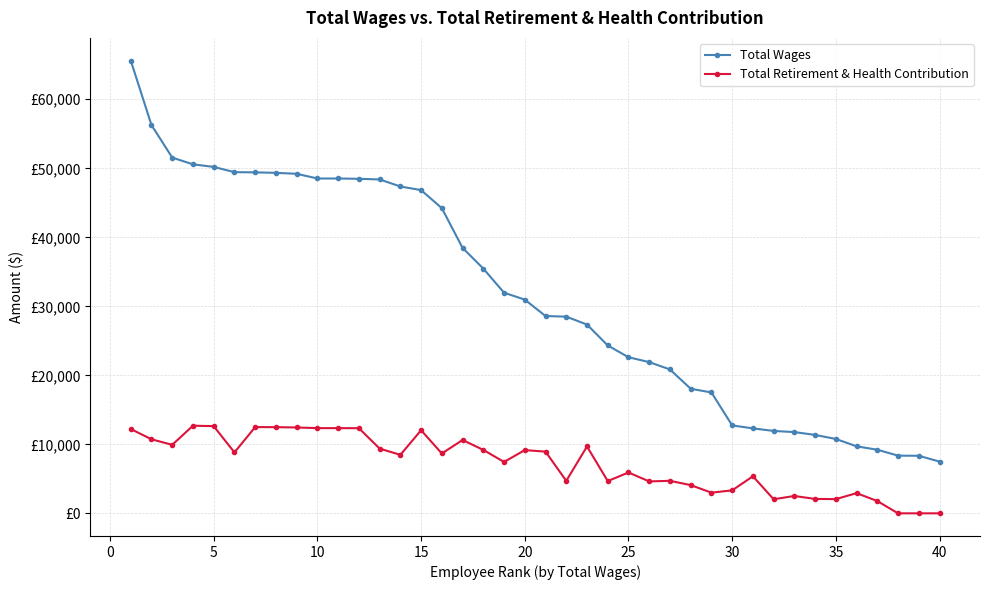

What are all the series names shown in the legend?

Total Wages, Total Retirement & Health Contribution